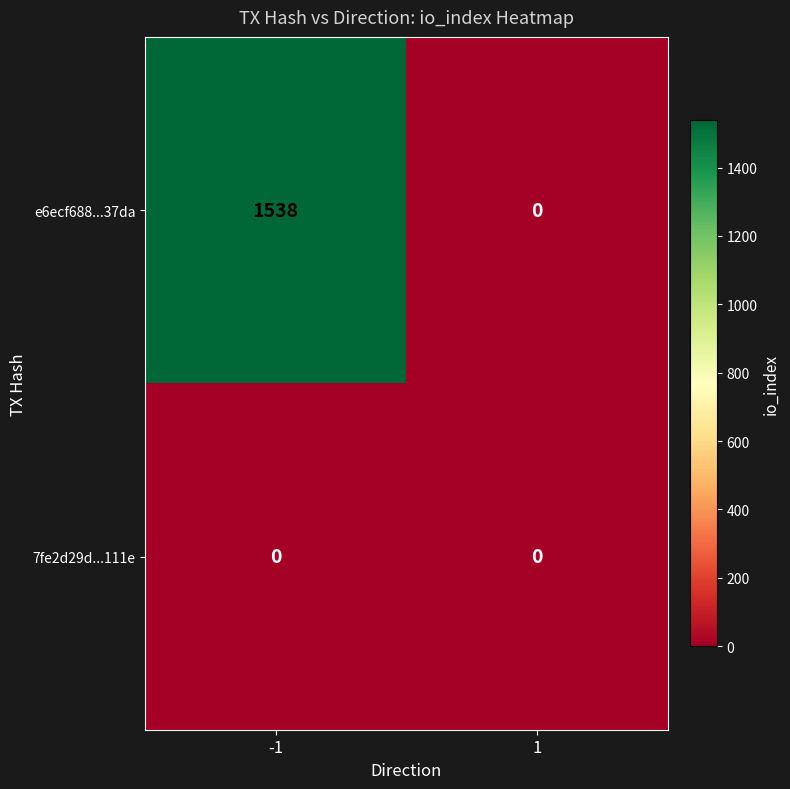

Which series has the widest spread of values?

e6ecf688...37da